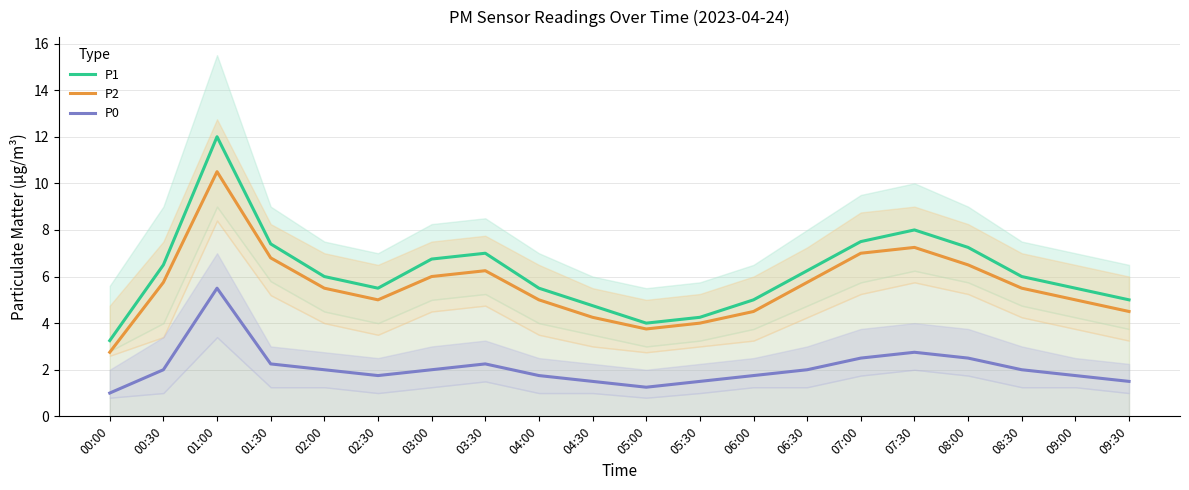

True or false: P2 and P0 intersect in this chart.

False